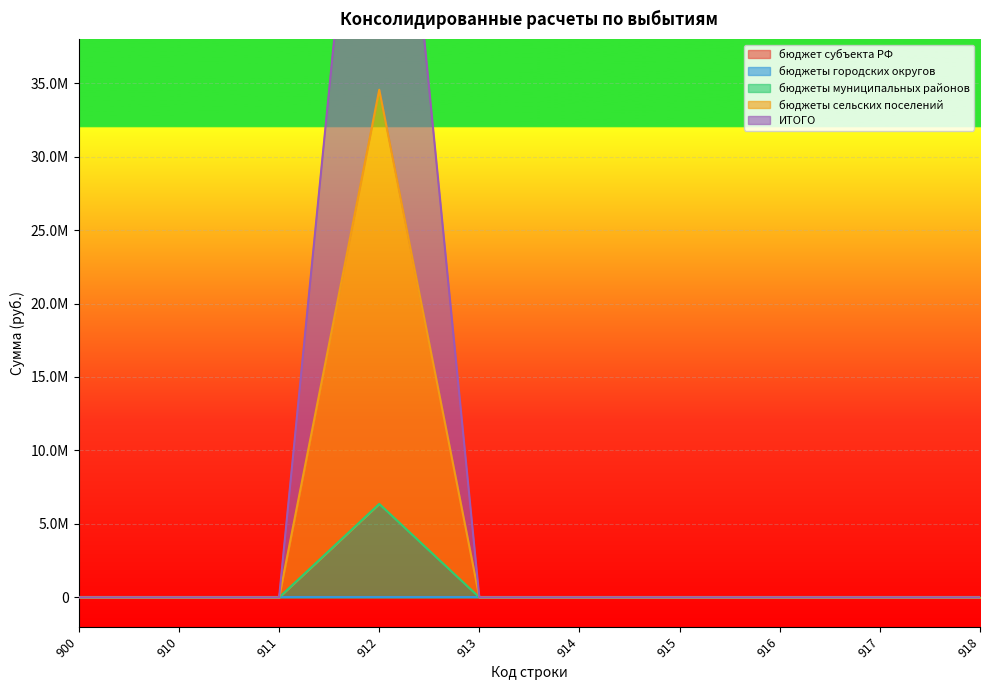

Is it true that ИТОГО equals 26776794.1 at 917?

False